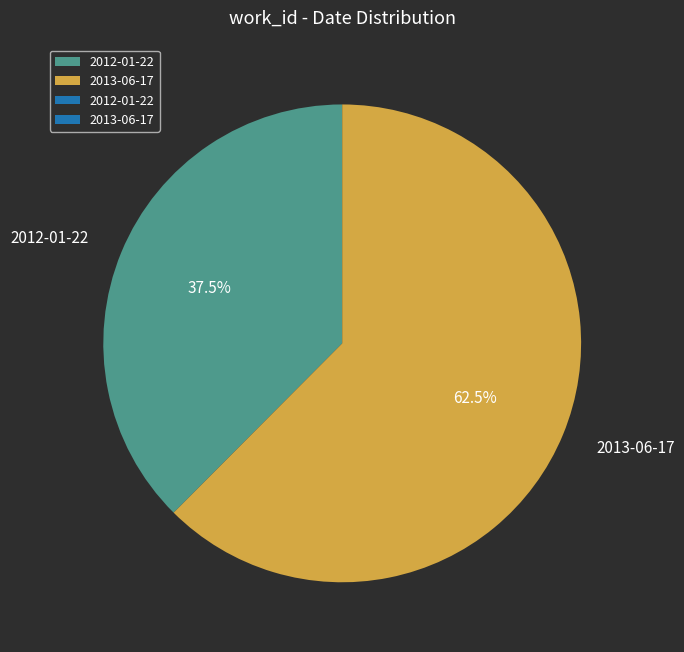

Which category accounts for the majority?

2013-06-17